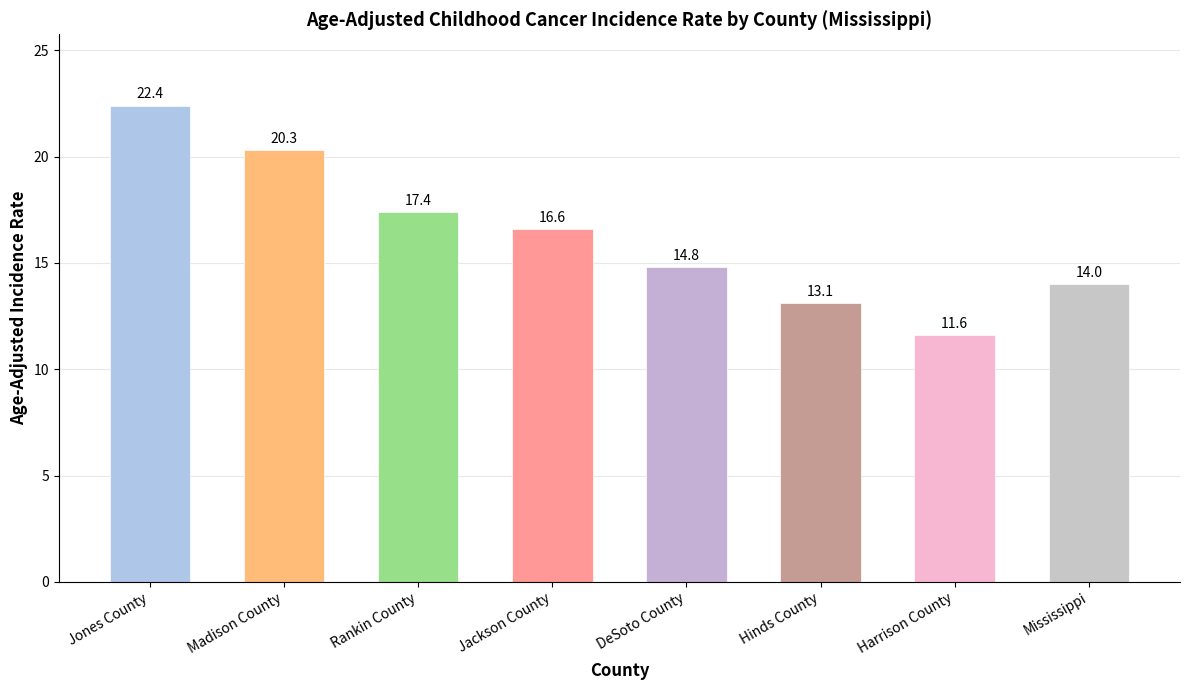

At which label does the data first exceed 16?

Jones County